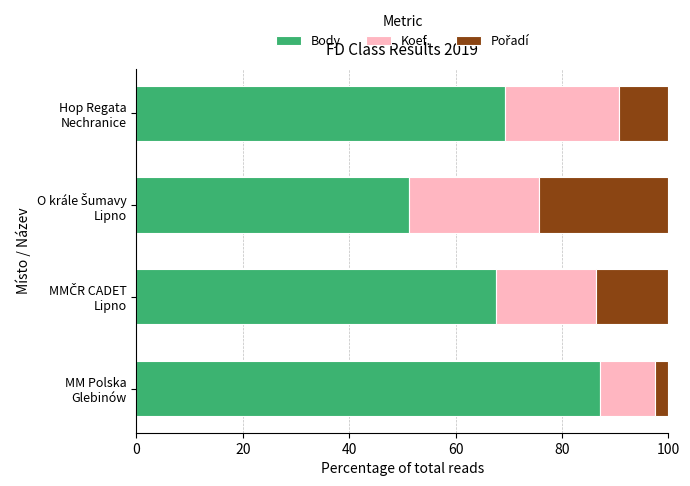

What is the maximum value for Body?

87.2